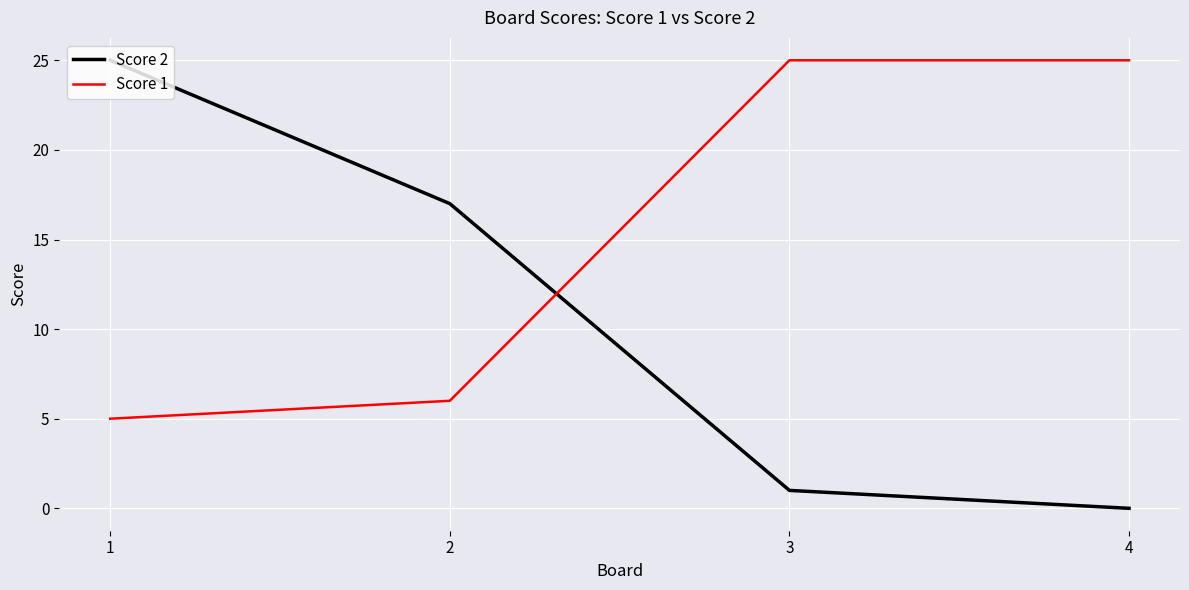

Where is Score 2 nearest to the value 12?

2